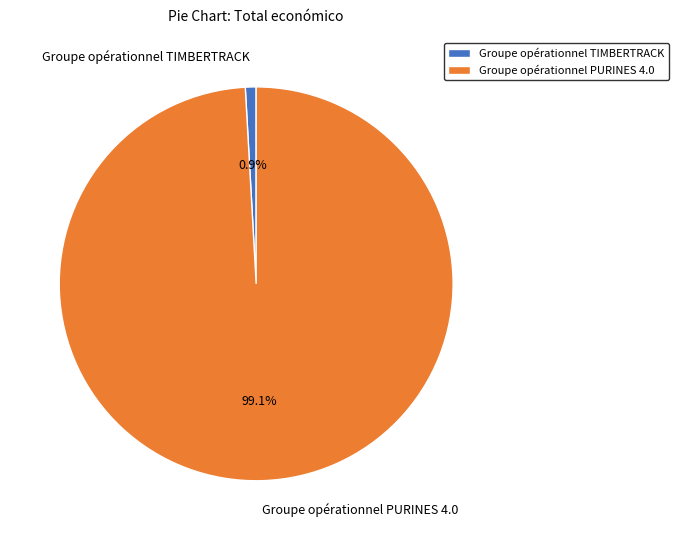

Is it true that Groupe opérationnel PURINES 4.0 is 99% of the pie?

True